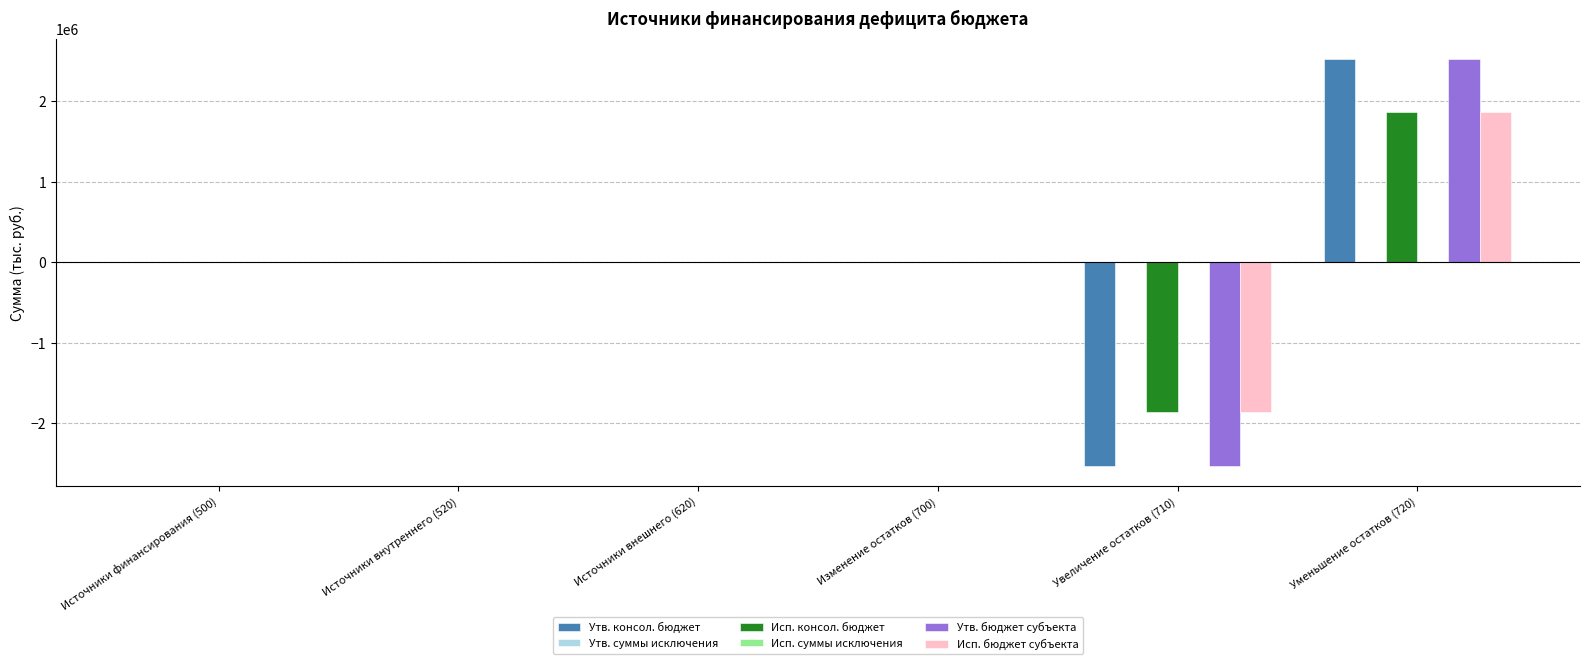

What is the minimum value for Утв. консол. бюджет?

-2527760.0